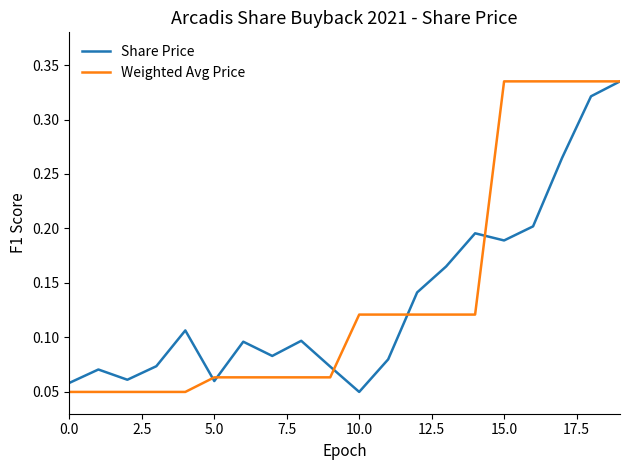

Count the Weighted Avg Price values in the range 0 to 1.

20